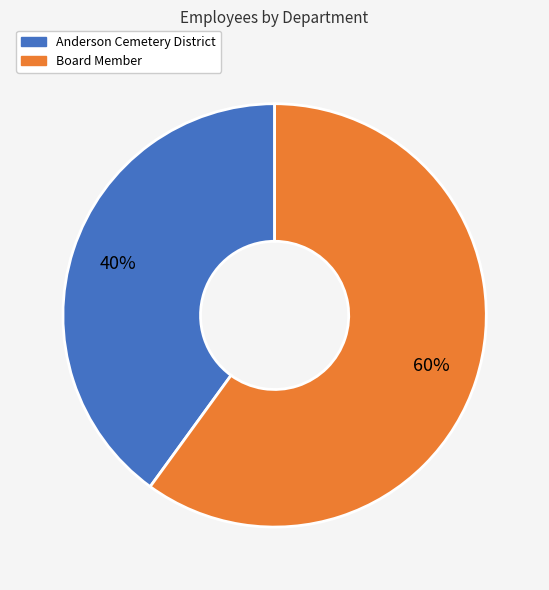

Count the number of slices in the pie.

2